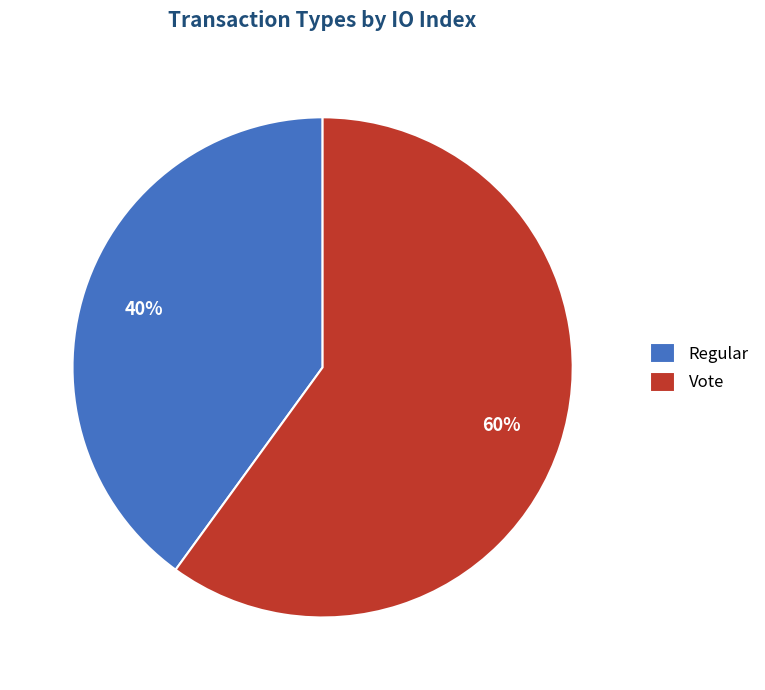

Rank the categories by value from highest to lowest.

Vote, Regular